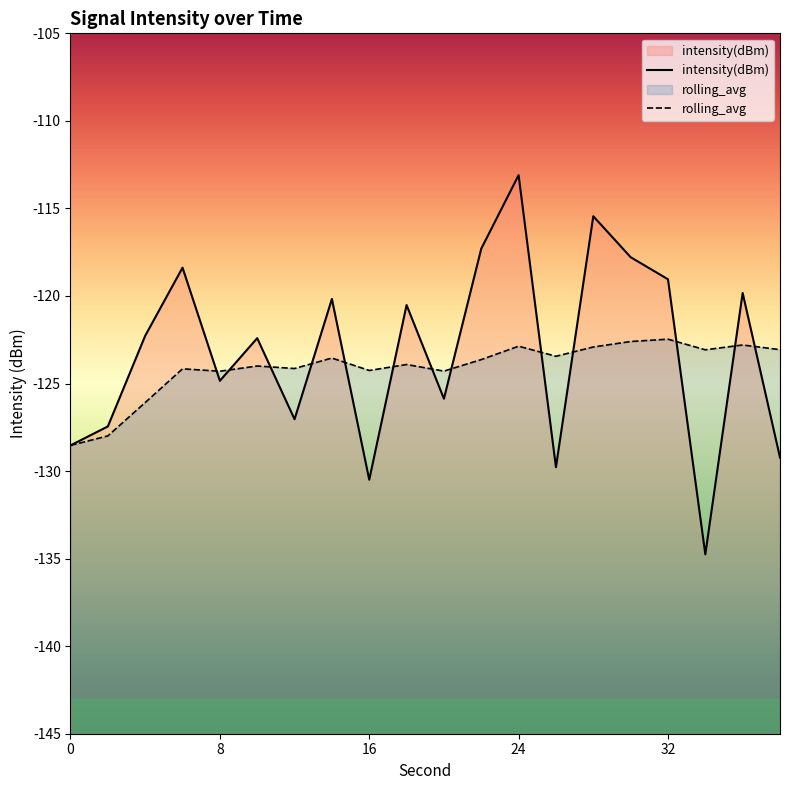

How many lines are shown in the chart?

2